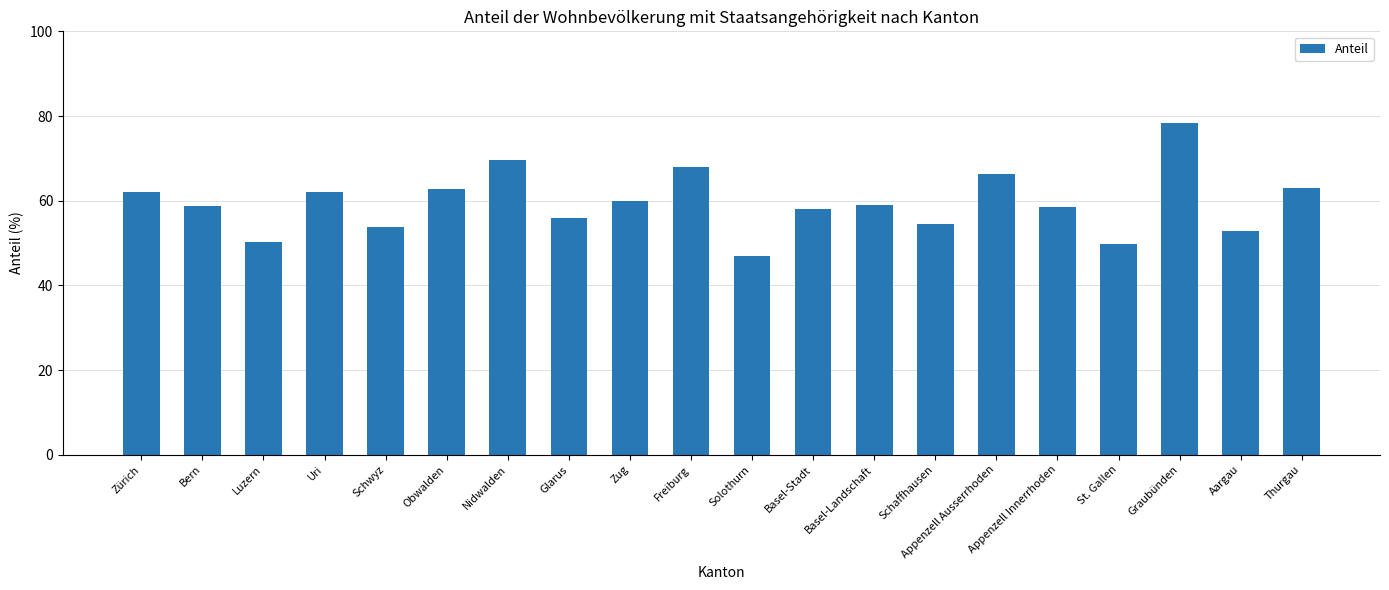

At which category does the chart reach its minimum across all series?

Solothurn